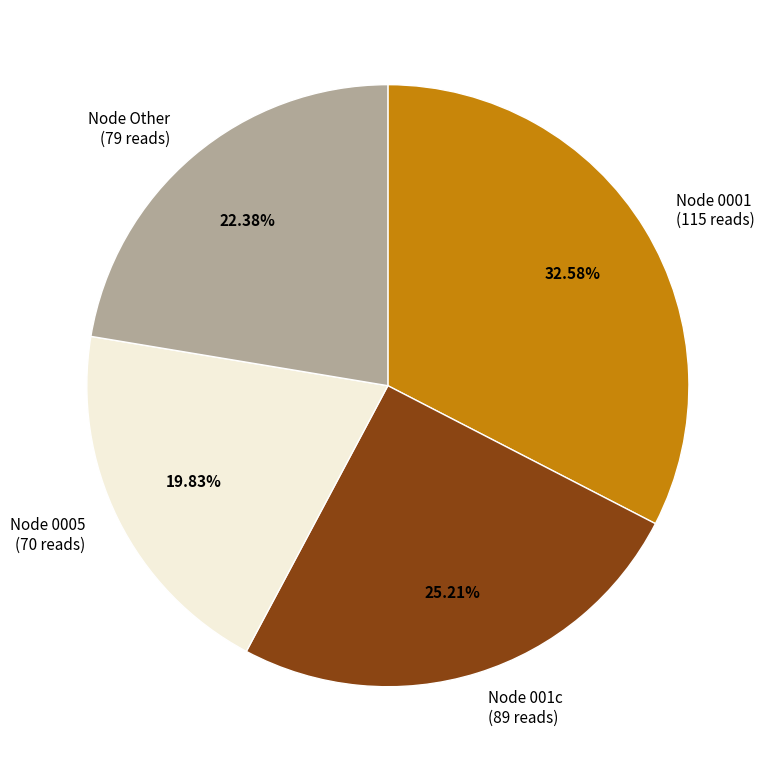

Does any single category account for the majority?

No